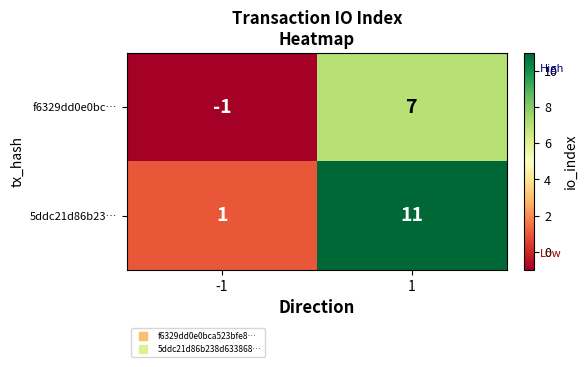

What is the greatest value displayed?

11